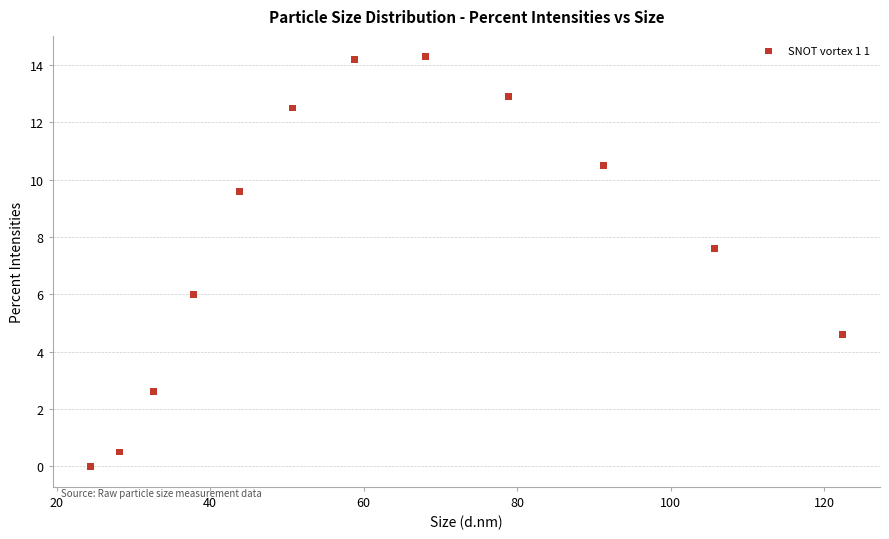

What Y value in the scatter plot is closest to 7?

7.6